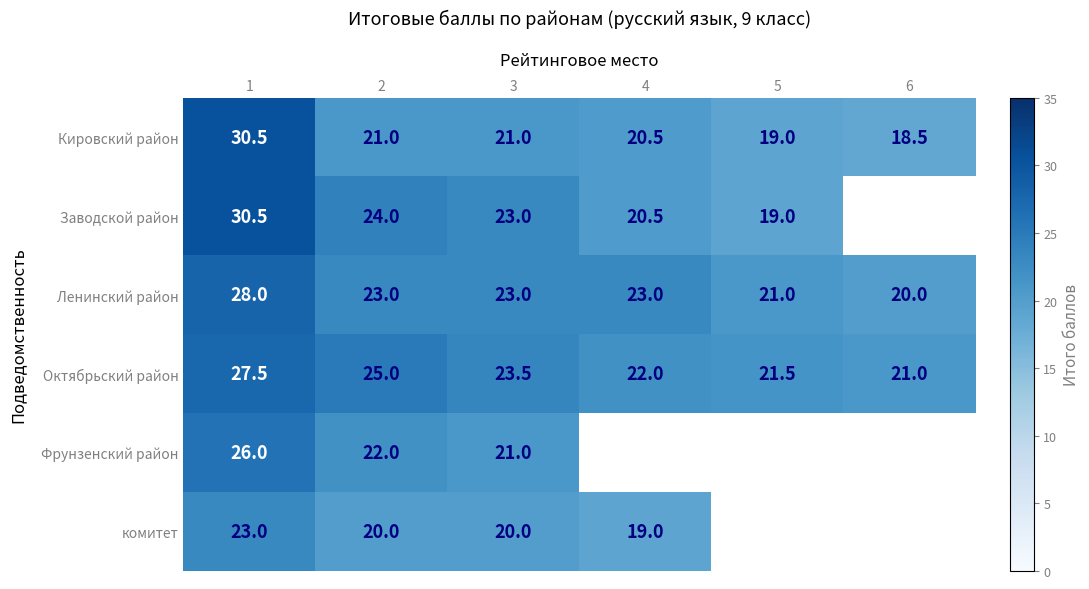

List the labels in order of Октябрьский район value, largest first.

1, 2, 3, 4, 5, 6